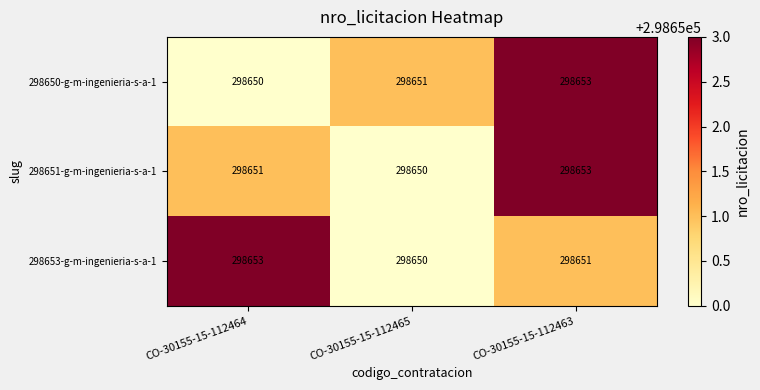

Count the number of categories in the chart.

3